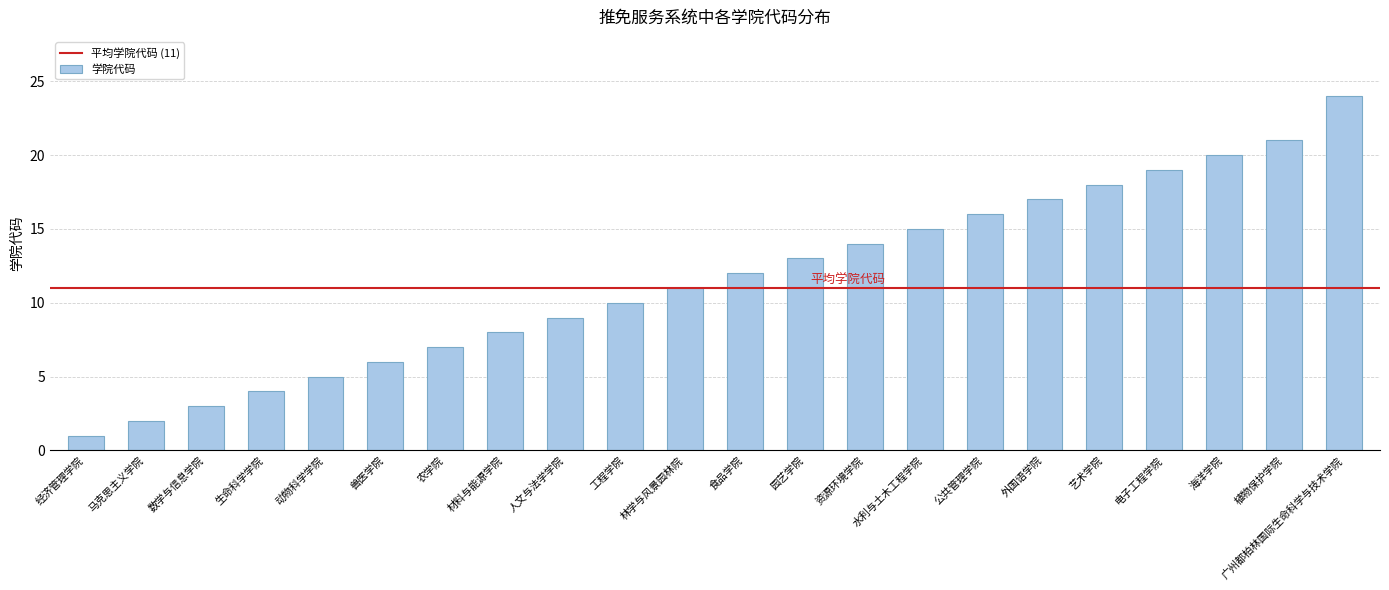

How many data points does each series have?

22